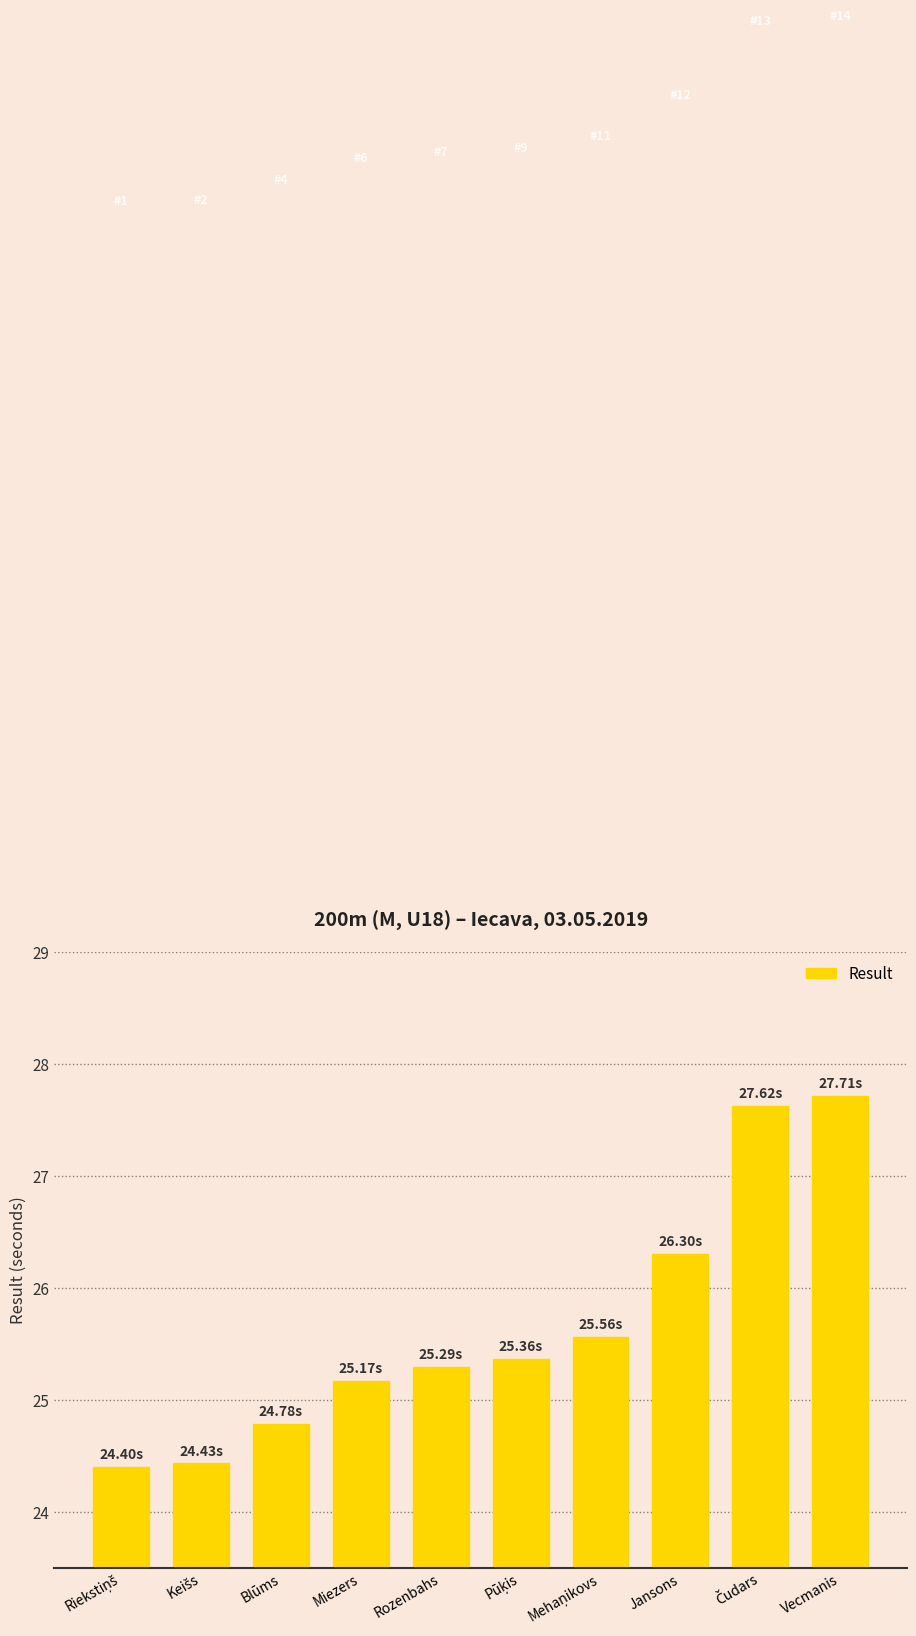

Reading left to right, what are all the values shown in this chart?

24.4	24.4	24.8	25.2	25.3	25.4	25.6	26.3	27.6	27.7